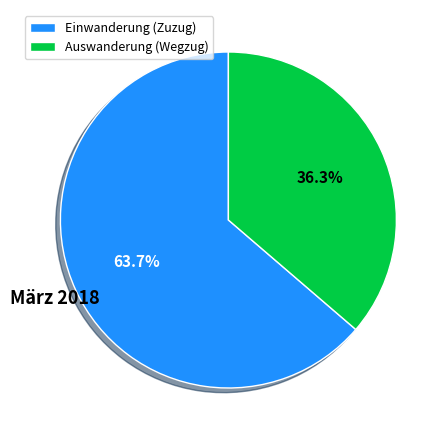

What portion of the pie excludes Einwanderung (Zuzug)?

36.3%